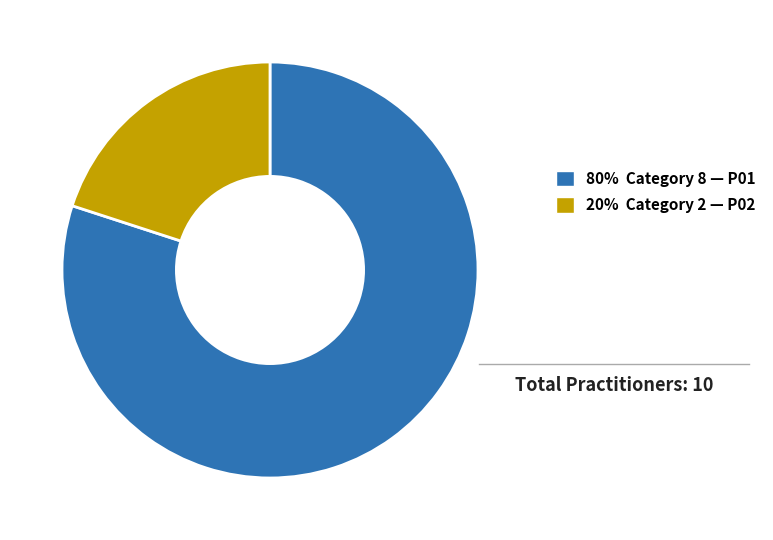

Rank the categories by value from lowest to highest.

20% Category 2 — P02, 80% Category 8 — P01